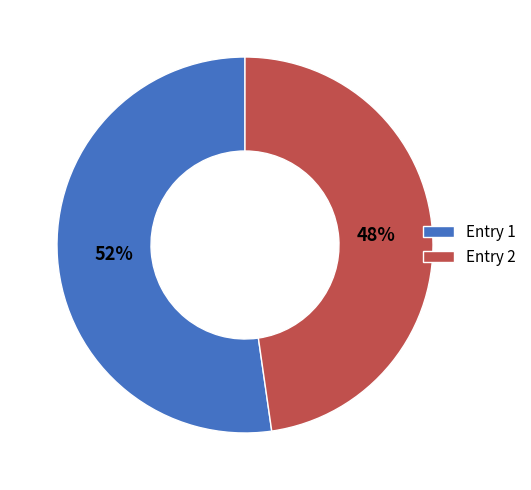

What percentage is the Entry 2 slice, to the nearest percent?

48%